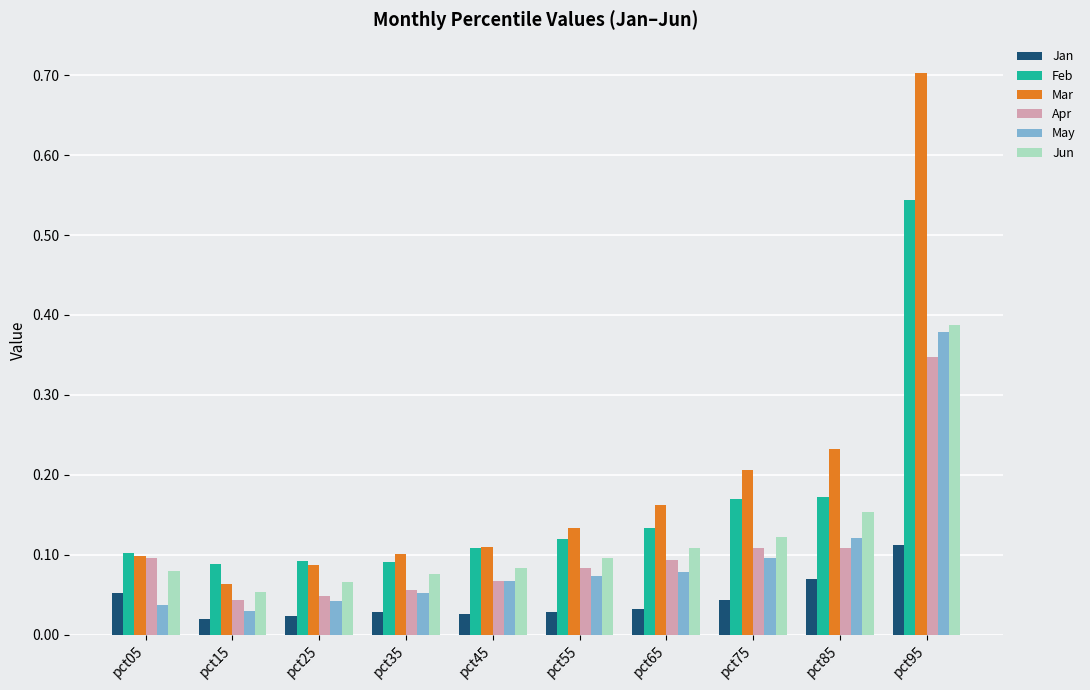

Is it true that May equals 0.0 at pct65?

False